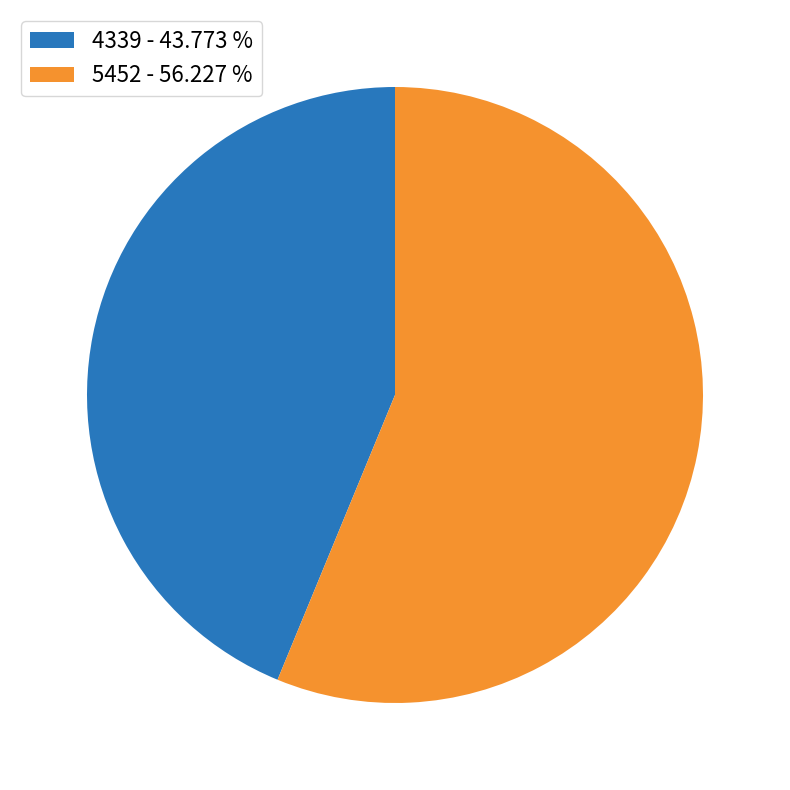

Do 4339 - 43.773 % and 5452 - 56.227 % together represent more than half of the pie?

Yes